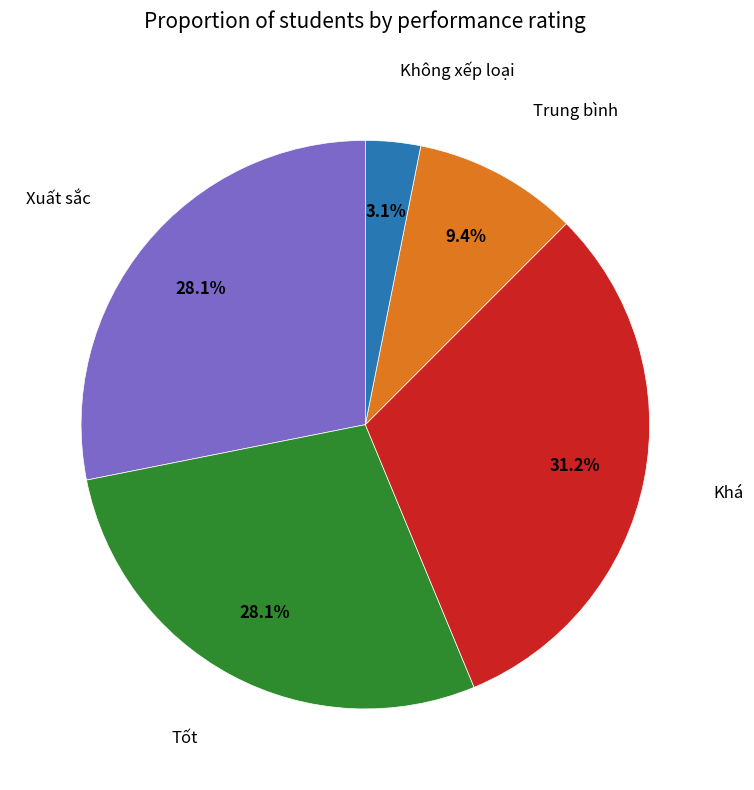

Does any single category account for the majority?

No